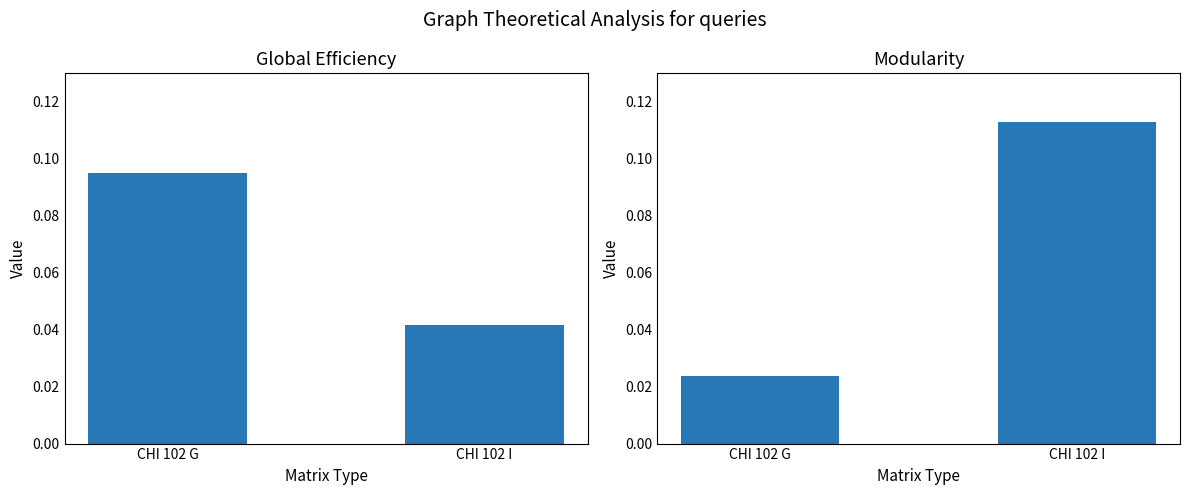

What is the value of the Global Efficiency bar at the 1st from the left?

0.1